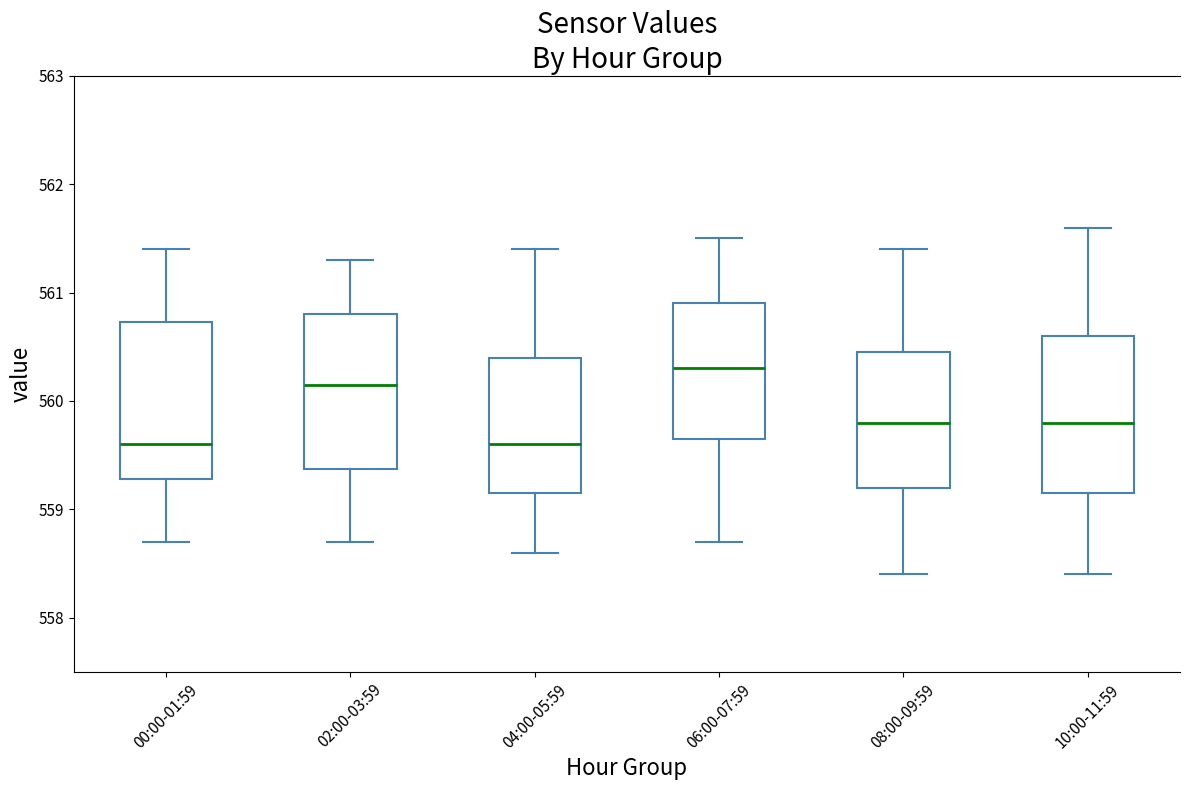

Reading left to right, transcribe this box plot: for each box, give where its median line is, the range the box spans, and where its two whiskers end, as read against the y-axis. The values are not printed on the chart, so give them approximately, as read against the axis.

00:00-01:59: median 559.6, box 559.3 to 560.7, whiskers 558.7 to 561.4
02:00-03:59: median 560.2, box 559.4 to 560.8, whiskers 558.7 to 561.3
04:00-05:59: median 559.6, box 559.2 to 560.4, whiskers 558.6 to 561.4
06:00-07:59: median 560.3, box 559.7 to 560.9, whiskers 558.7 to 561.5
08:00-09:59: median 559.8, box 559.2 to 560.5, whiskers 558.4 to 561.4
10:00-11:59: median 559.8, box 559.2 to 560.6, whiskers 558.4 to 561.6